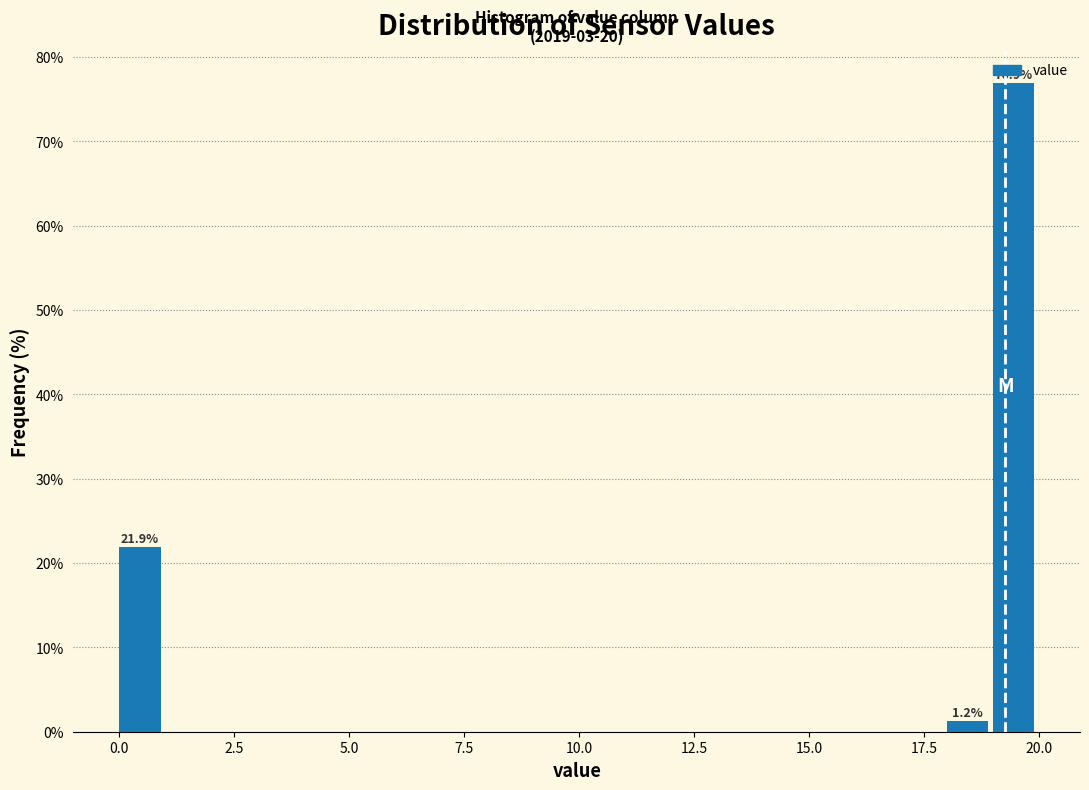

Around what value on the x-axis is the tallest bar? Give the approximate position of its centre, as read against the axis.

19.5